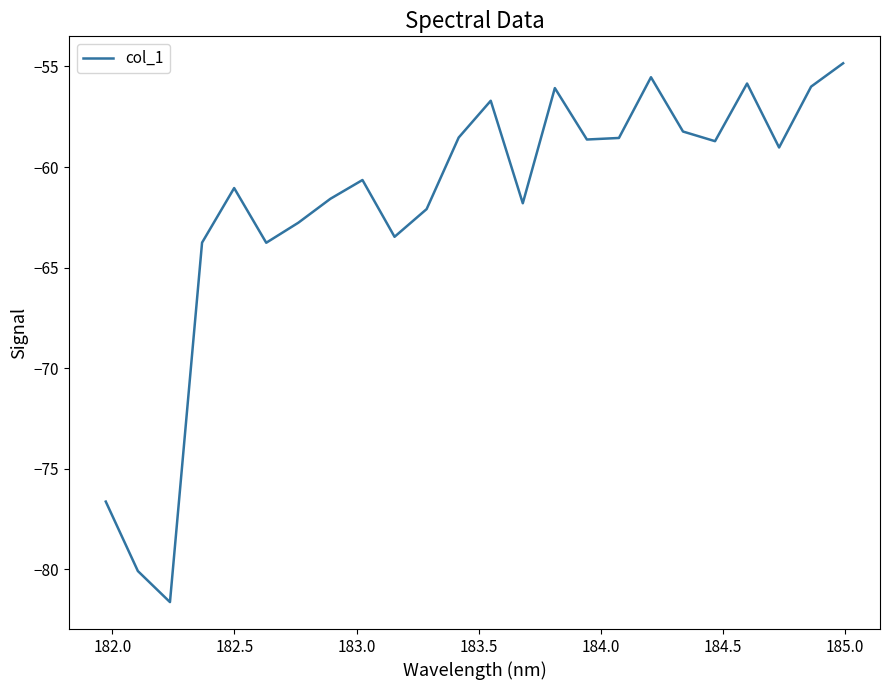

How many lines are shown in the chart?

1